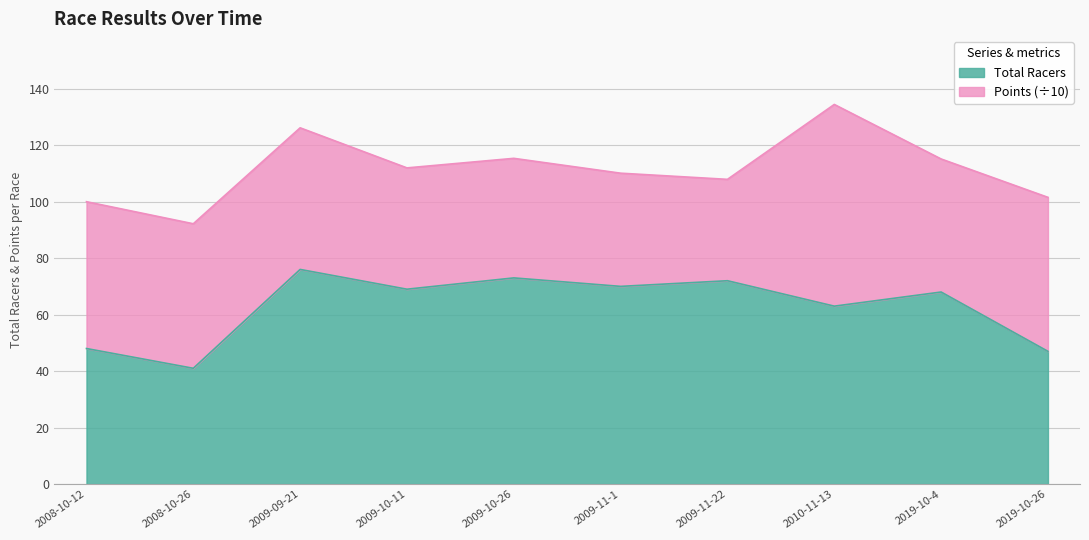

At which category does the data reach its first local peak?

2009-09-21